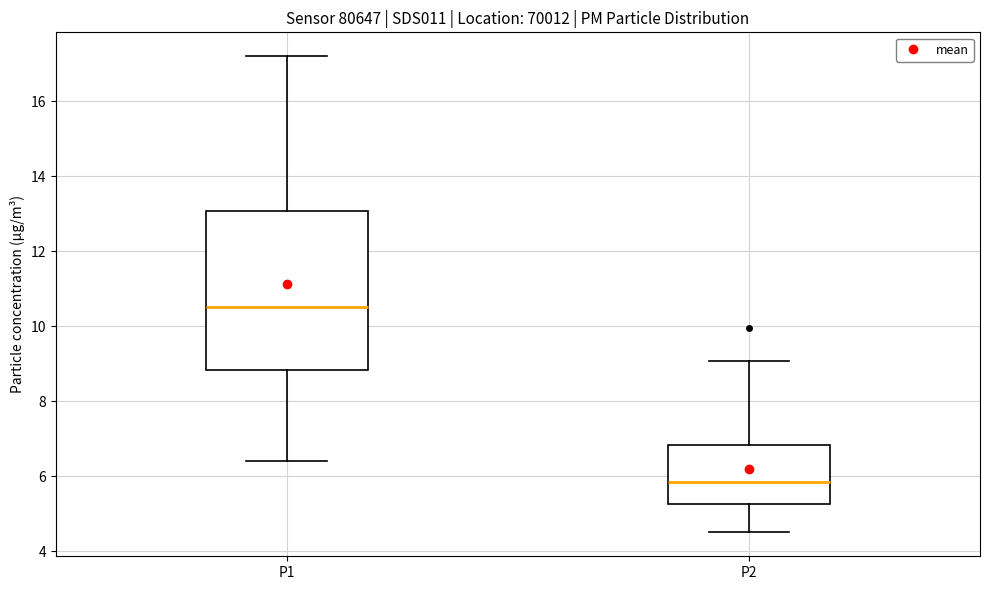

Where does the median line of the box for P1 sit on the y-axis? The values are not printed on the chart, so give them approximately, as read against the axis.

10.6